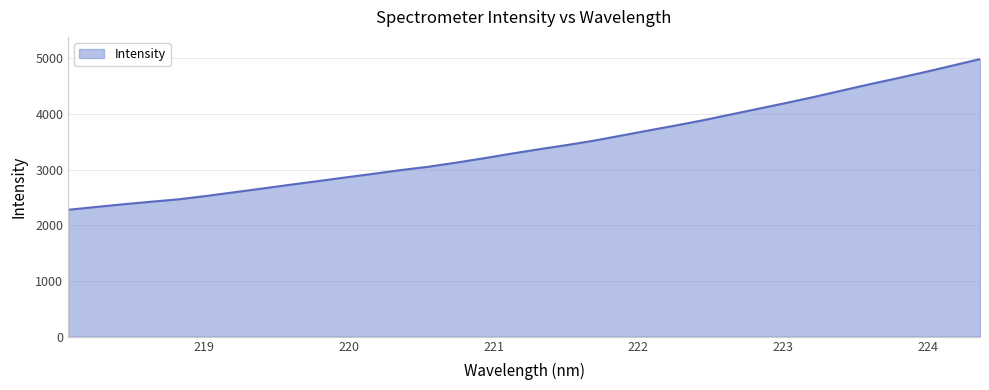

What is the greatest value displayed?

4988.9